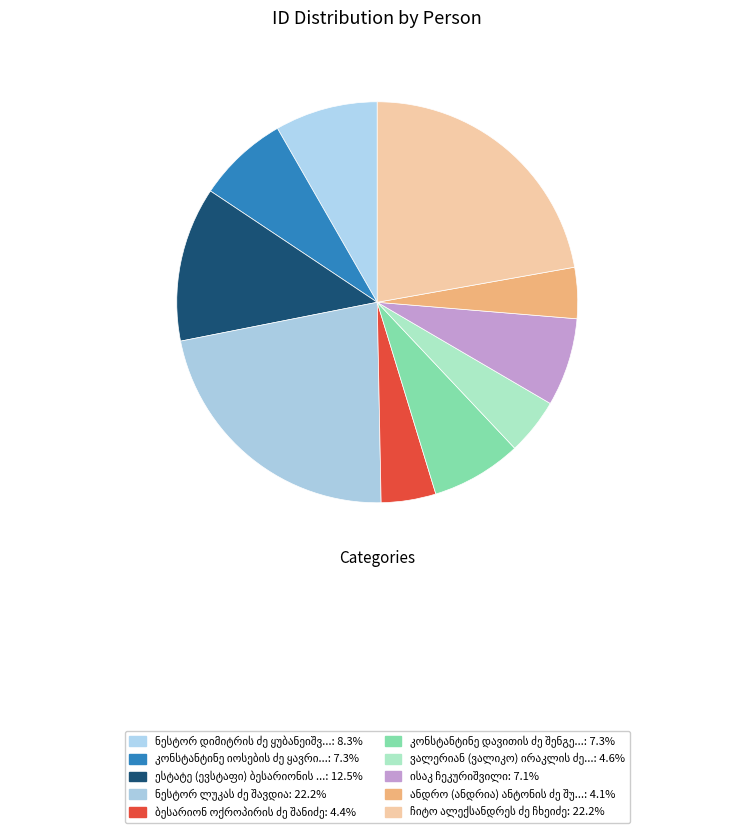

Is the sum of ჩიტო ალექსანდრეს ძე ჩხეიძე and ნესტორ დიმიტრის ძე ყუბანეიშვილი greater than half?

No